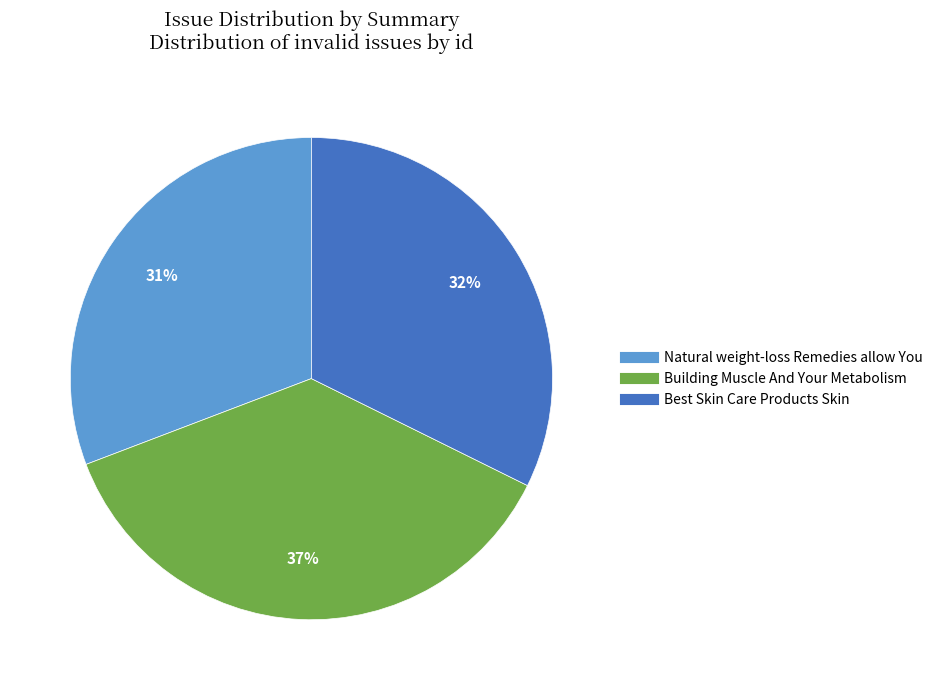

Rank the categories by value from lowest to highest.

Natural weight-loss Remedies allow You, Best Skin Care Products Skin, Building Muscle And Your Metabolism